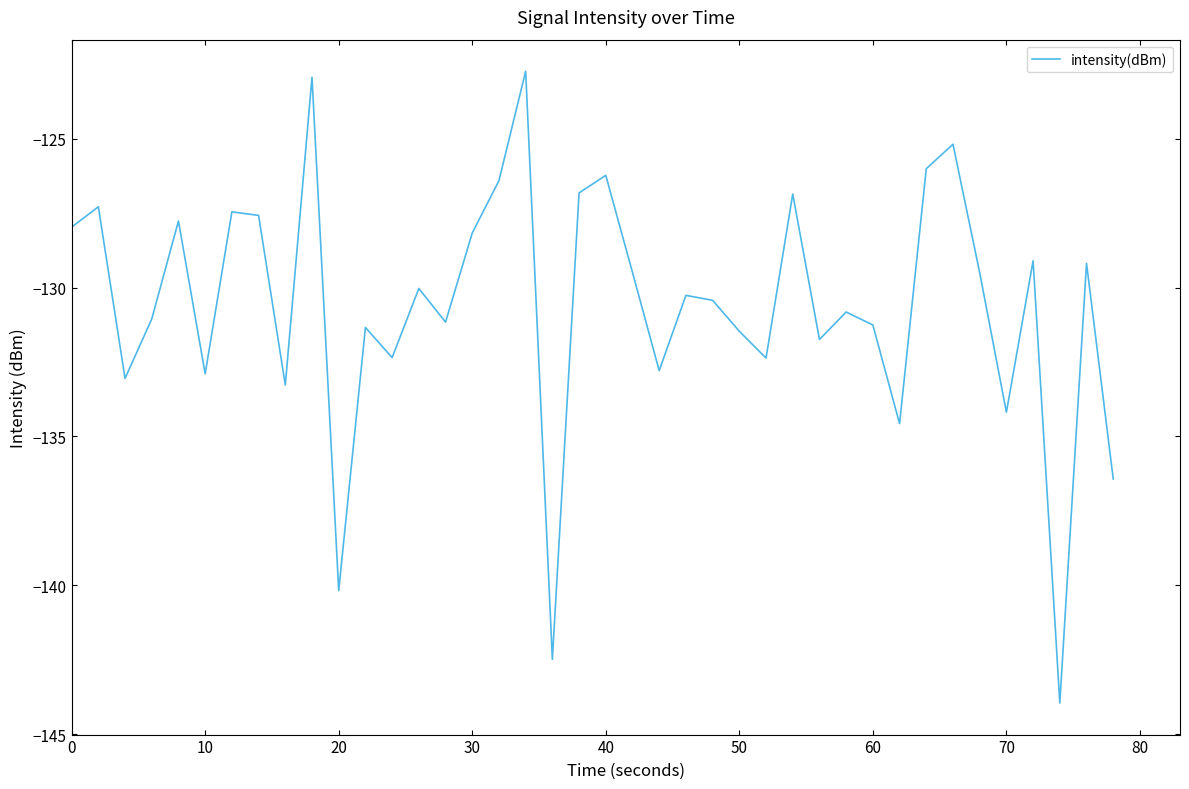

What is the greatest value displayed?

-122.7